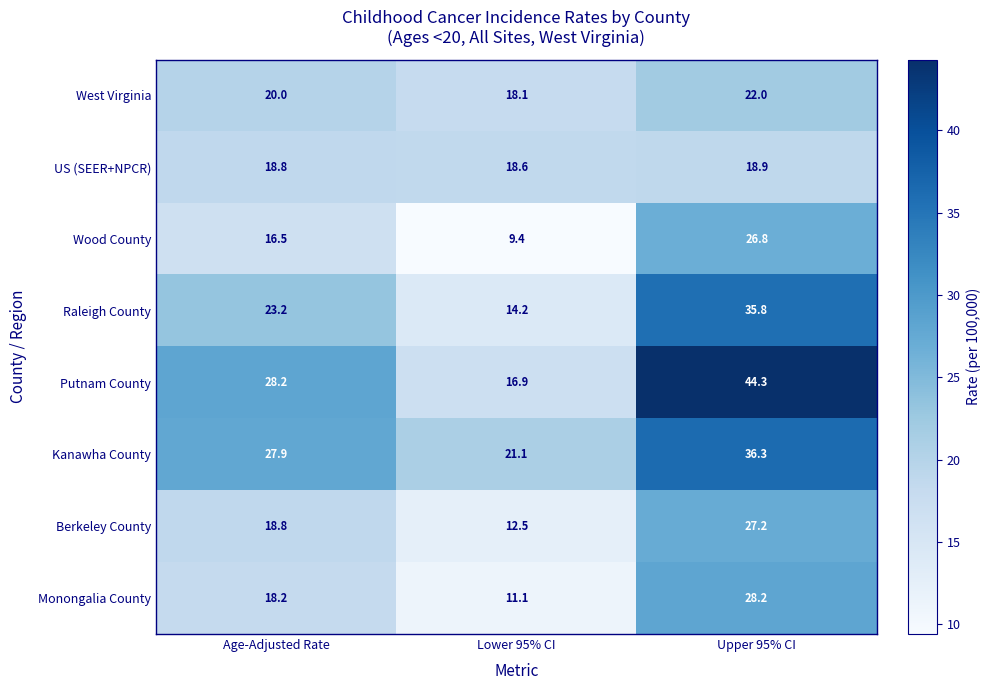

What is the approximate value of West Virginia at Age-Adjusted Rate?

20.0